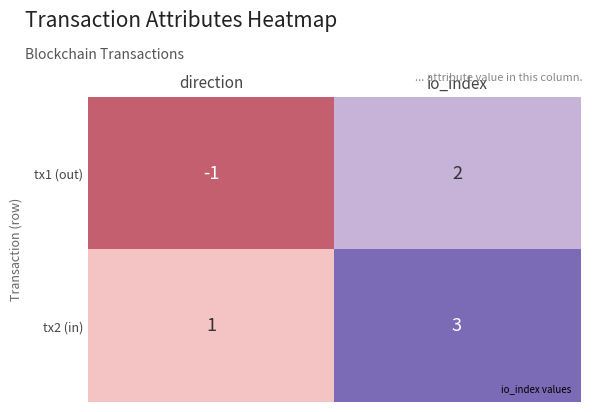

How many data points does each series have?

2